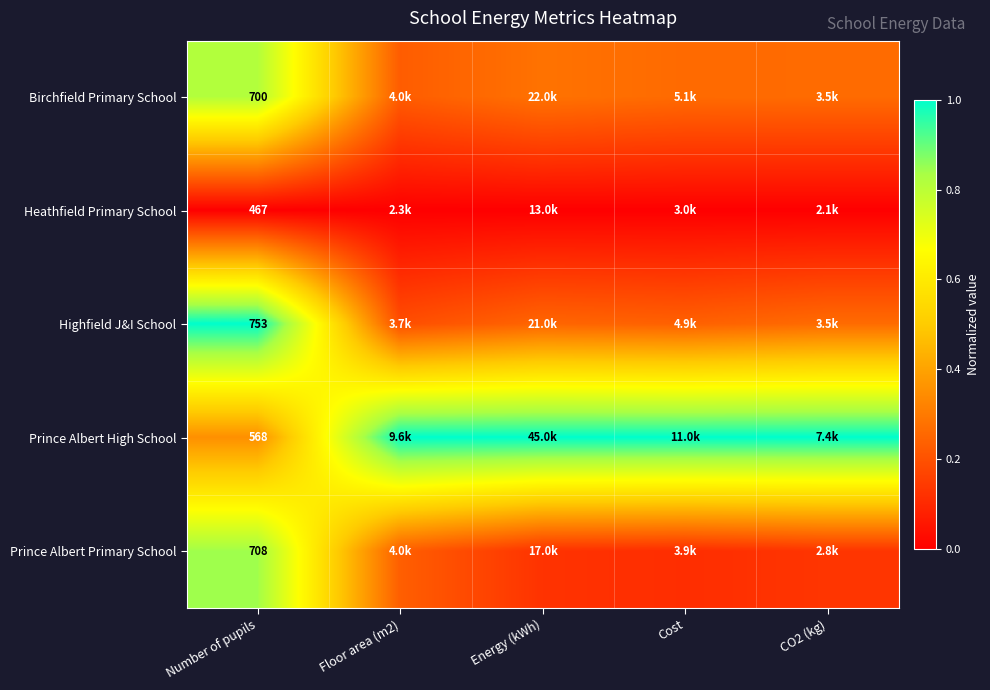

The Heathfield Primary School series shows 0.0 at Number of pupils. True or false?

True